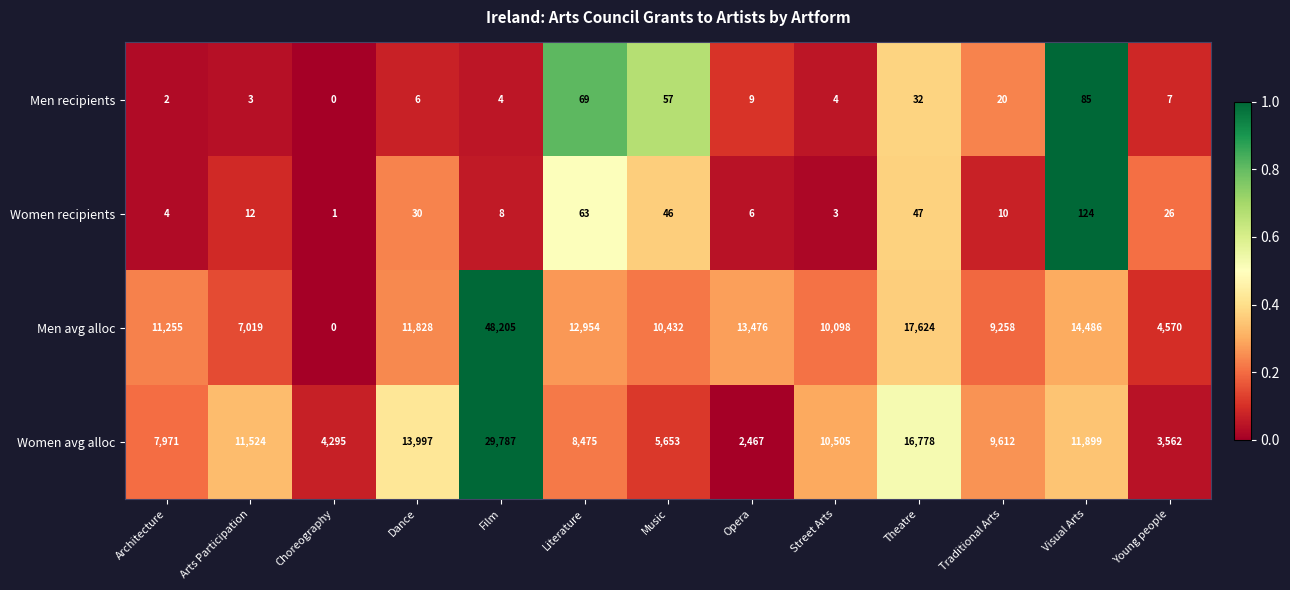

The value of Women avg alloc at Literature is 8475. True or false?

True